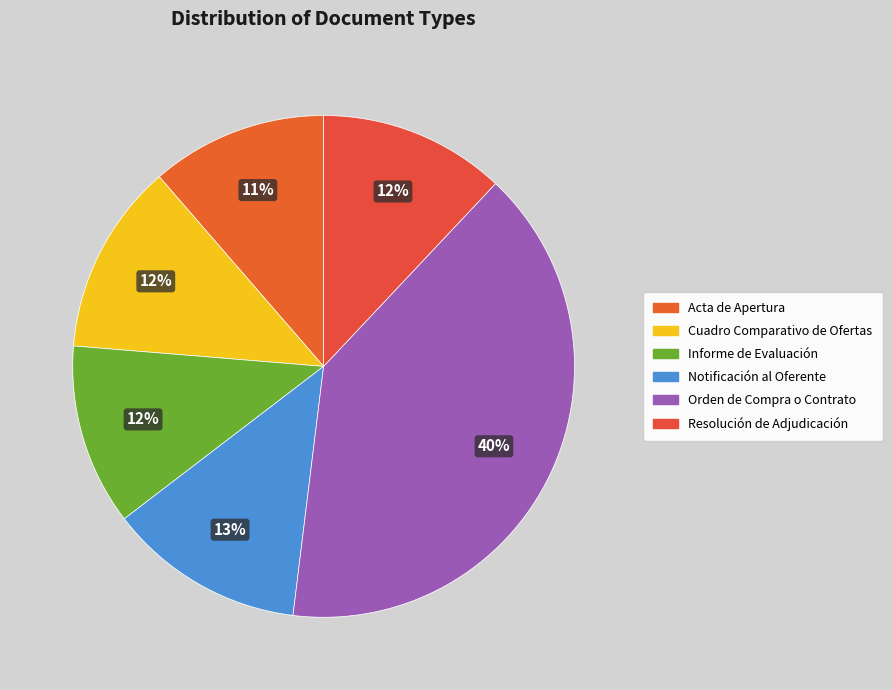

Is Resolución de Adjudicación the majority of the pie?

No